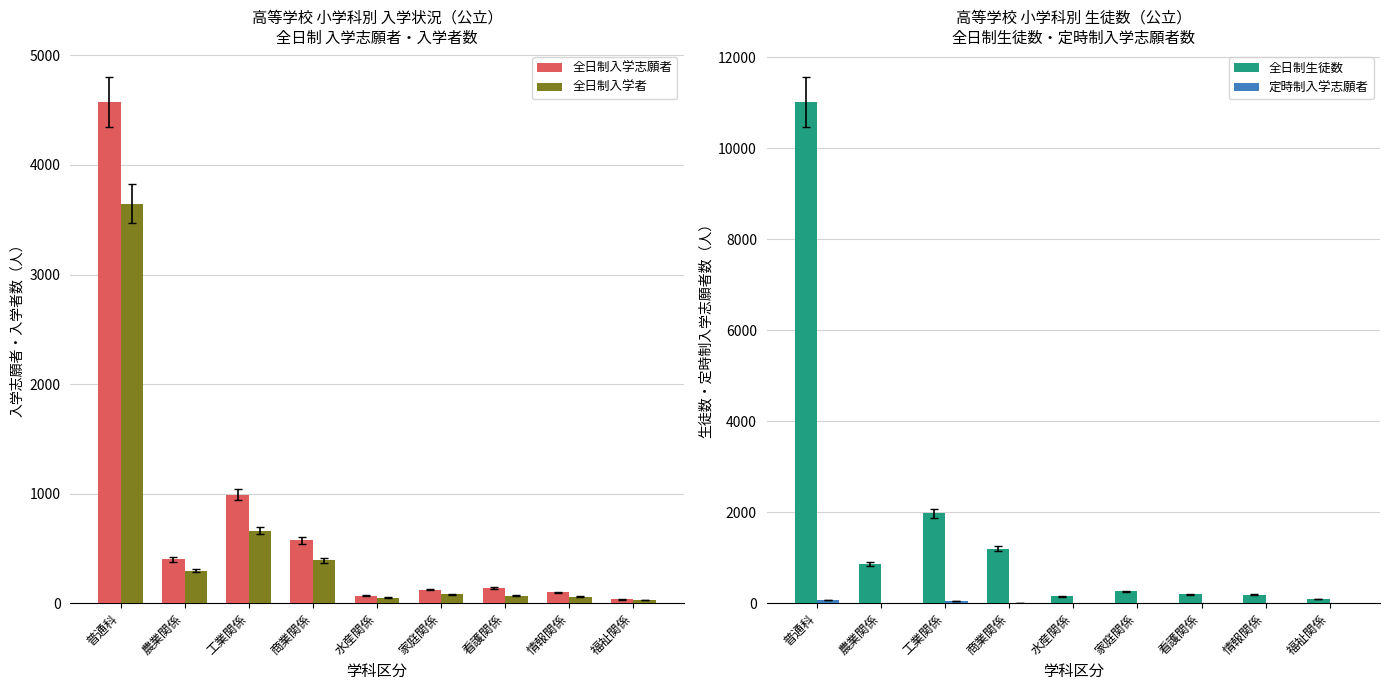

Reading right to left, transcribe all the data shown in this chart.

全日制入学志願者: 34	100	139	122	67	573	989	399	4572
全日制入学者: 31	60	70	82	51	390	663	295	3648
全日制生徒数: 89	185	200	262	154	1198	1973	864	11007
定時制入学志願者: 0	0	0	0	0	5	39	0	63